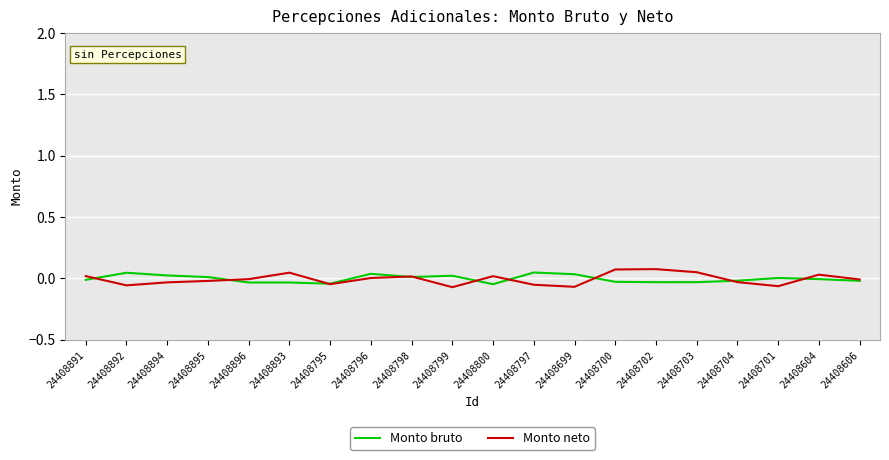

Does the chart have visible grid lines?

Yes